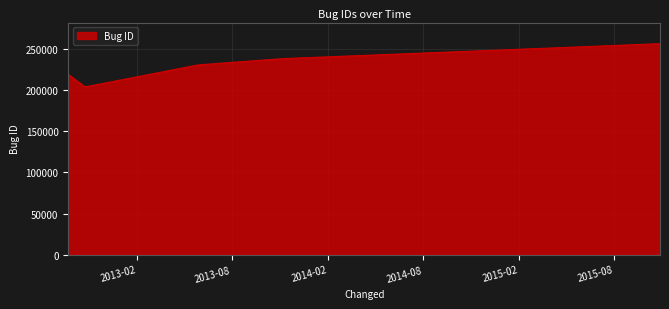

How many categories are shown in the chart?

6